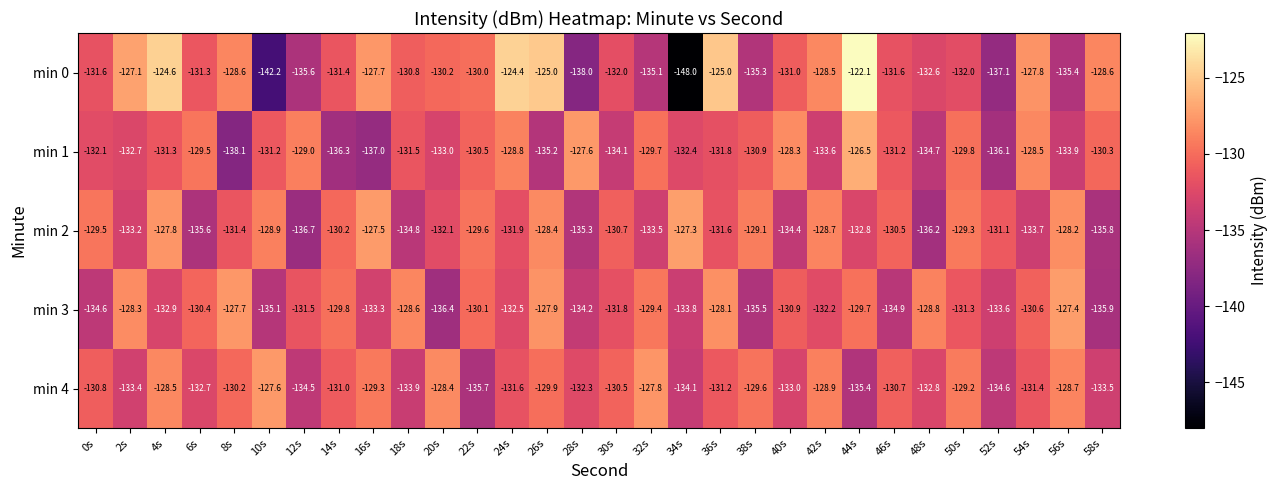

Which series has the largest total across all categories?

min 0